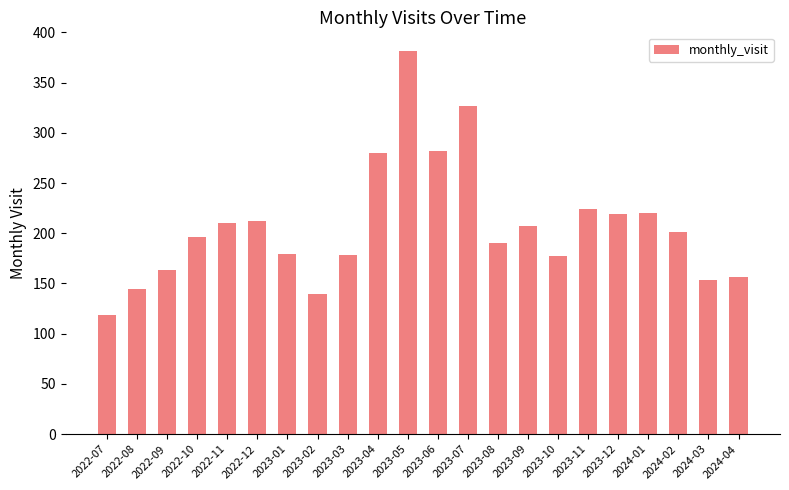

Approximately how many times larger is the value at 2023-12 compared to 2023-02?

1.6